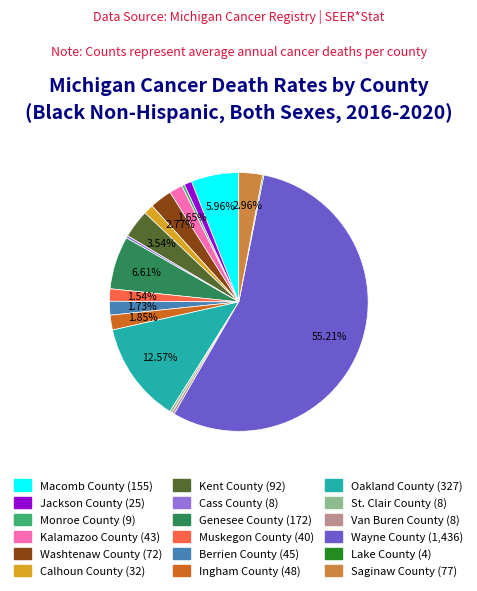

To the nearest percent, what portion does Genesee County represent?

7%